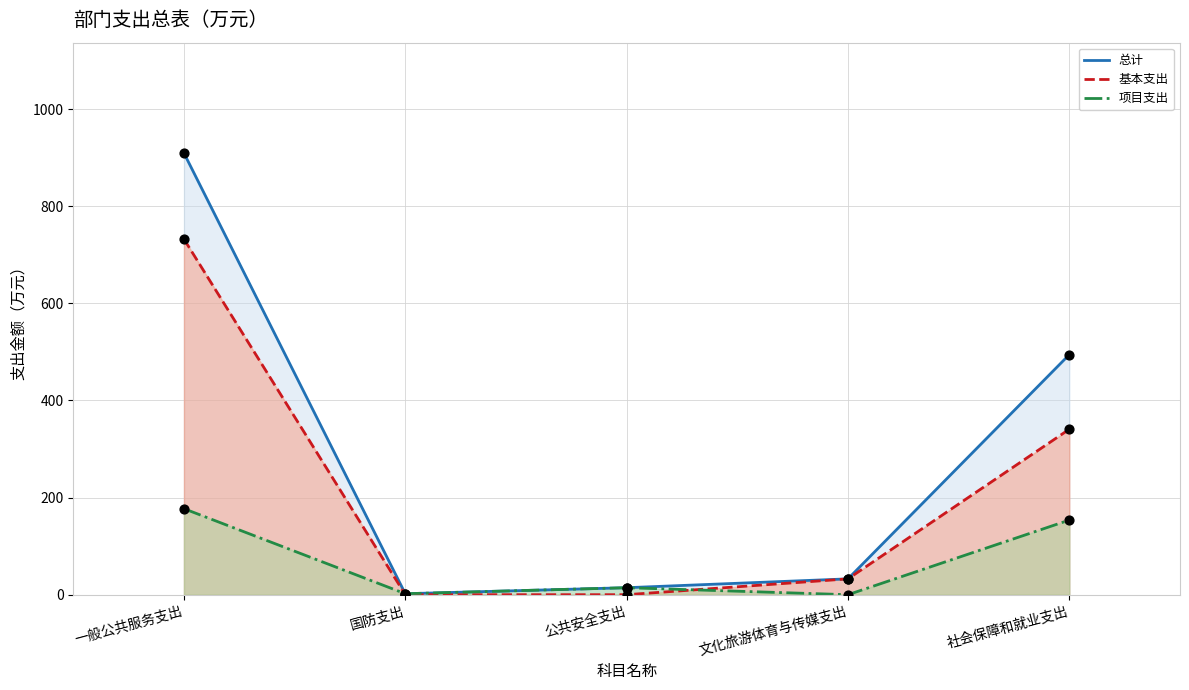

Which series has the largest total across all categories?

总计